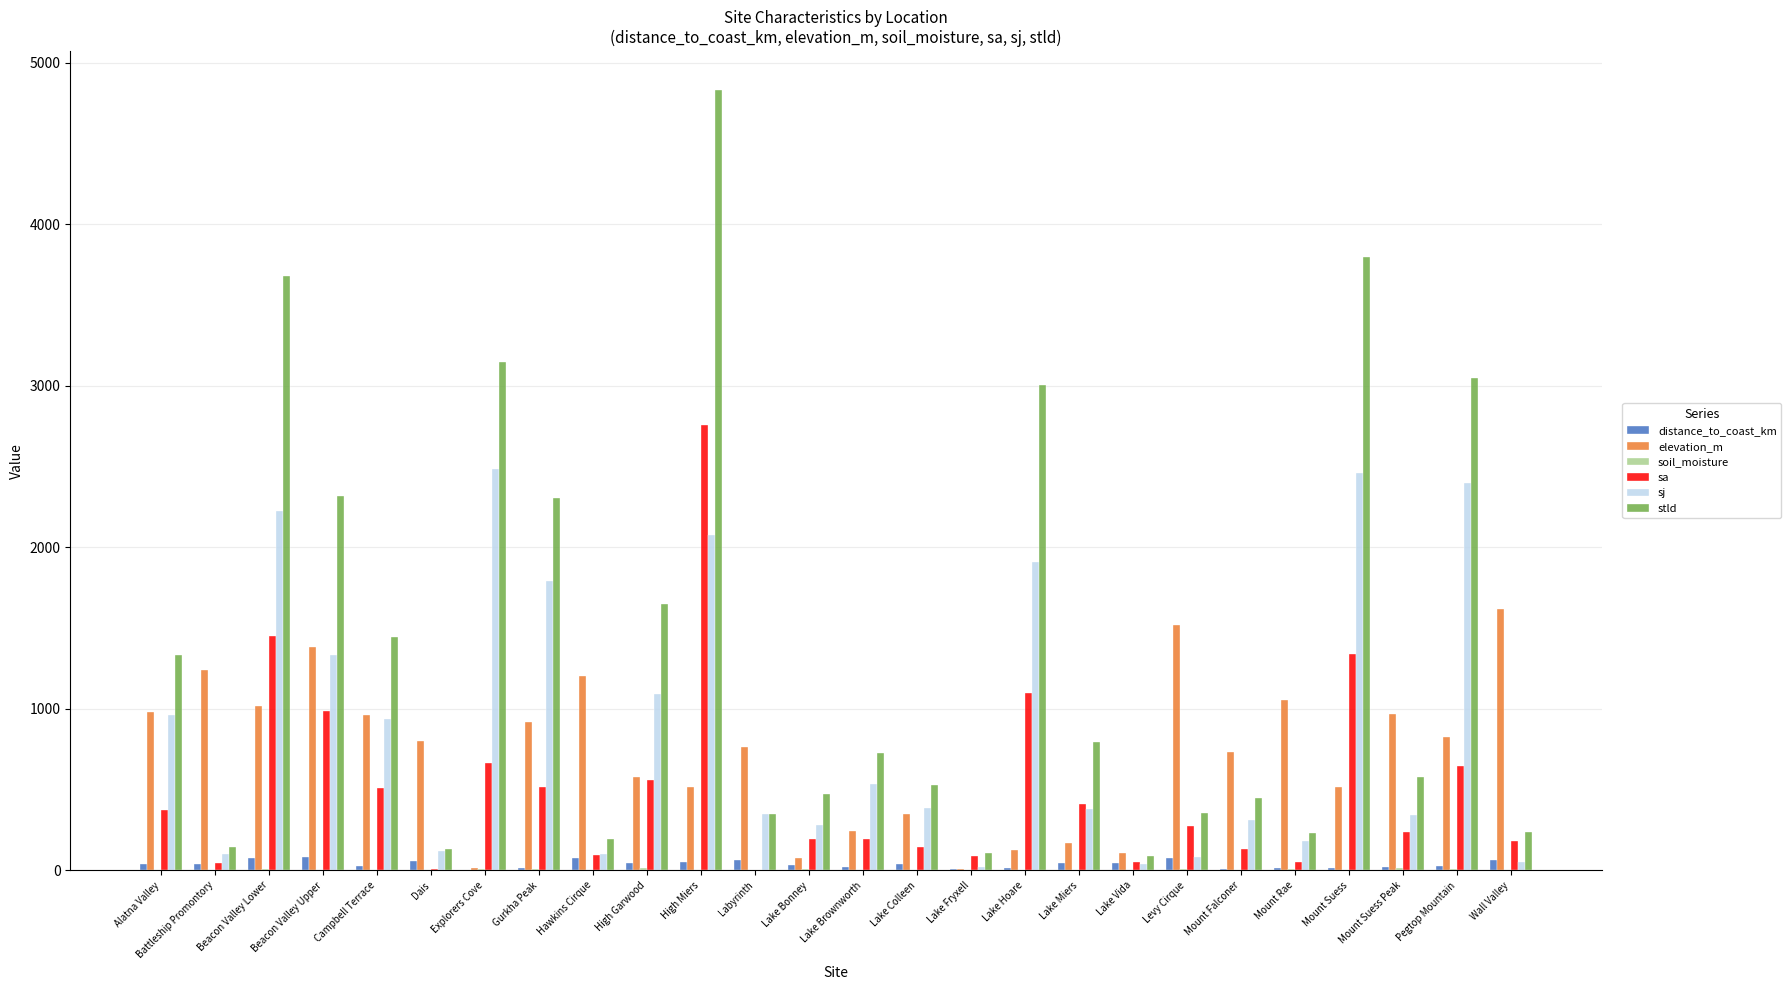

What is the sum of all stld values?

35965.0